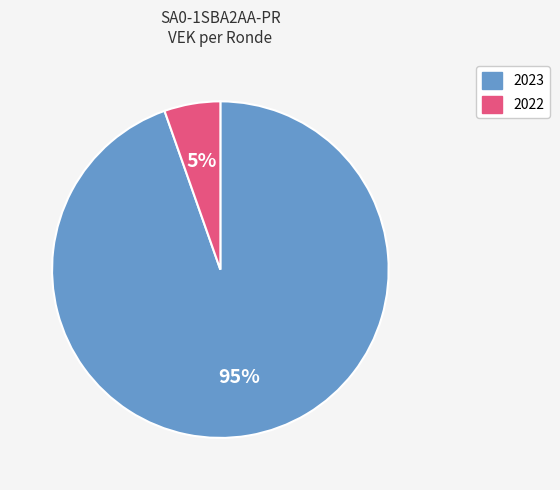

Is there a majority slice in this chart?

Yes